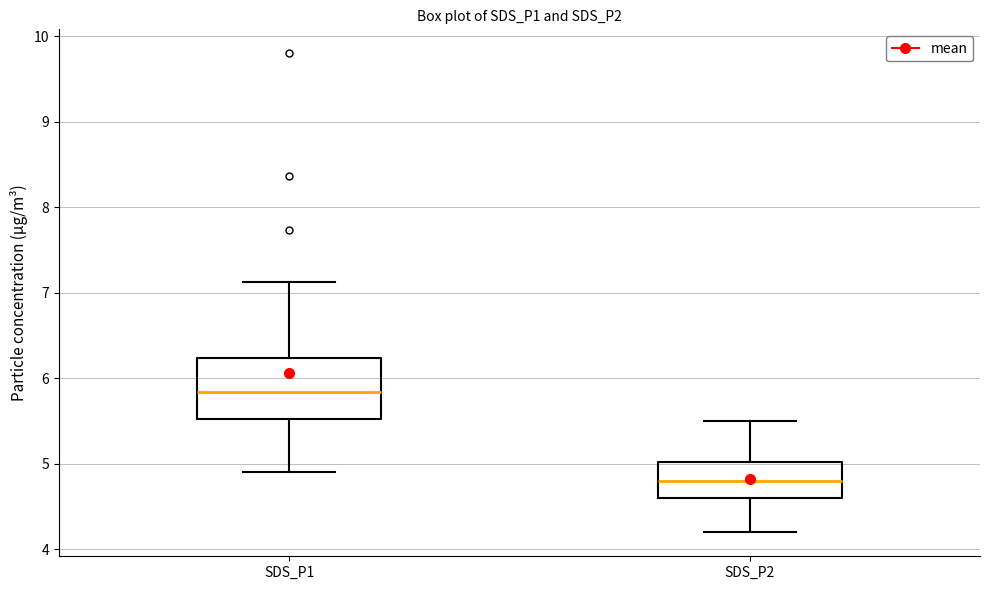

Reading left to right, read every box against the y-axis: the position of its median line, the range the box covers, and the ends of its whiskers. The values are not printed on the chart, so give them approximately, as read against the axis.

SDS_P1: median 5.8, box 5.5 to 6.2, whiskers 4.9 to 7.1
SDS_P2: median 4.8, box 4.6 to 5.0, whiskers 4.2 to 5.5